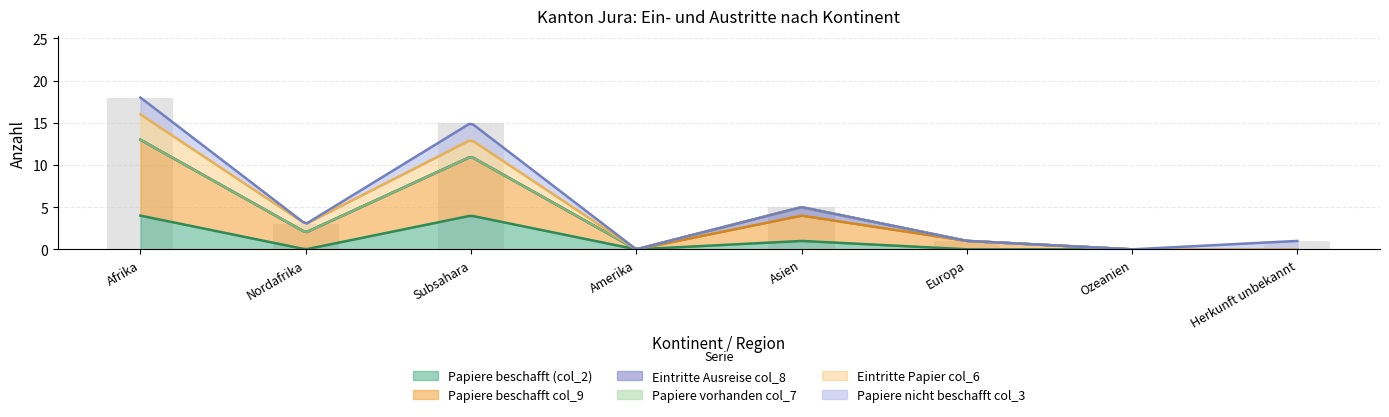

What is the highest value of the Papiere beschafft (col_2) series?

4.0